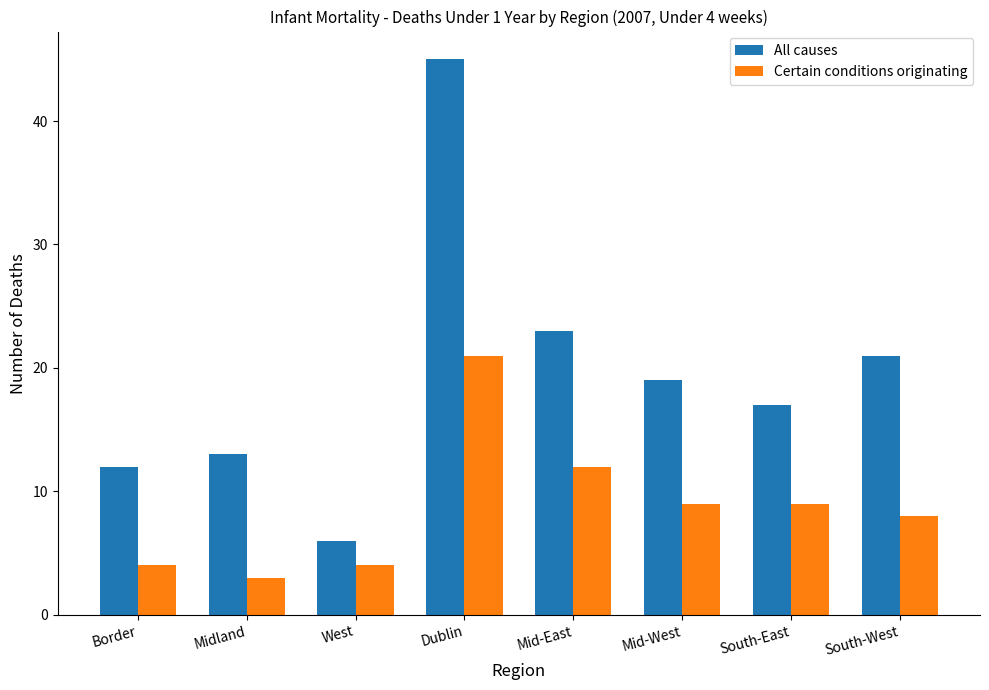

Which series has the widest spread of values?

All causes